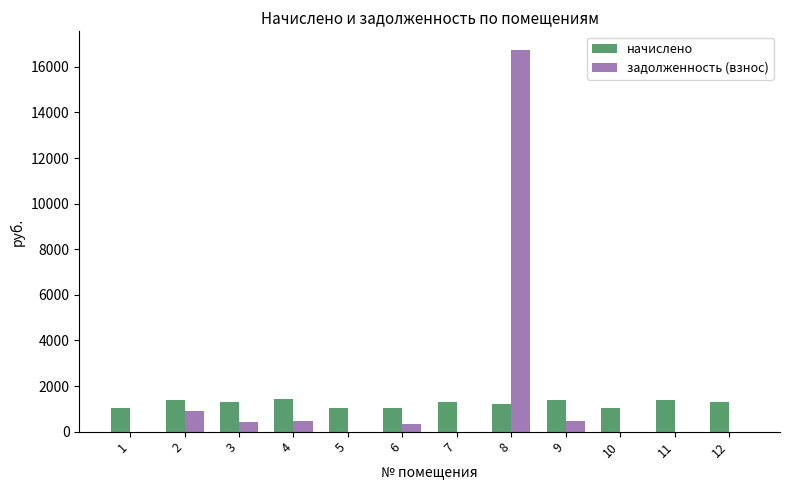

What is the maximum value shown in the chart?

16722.1